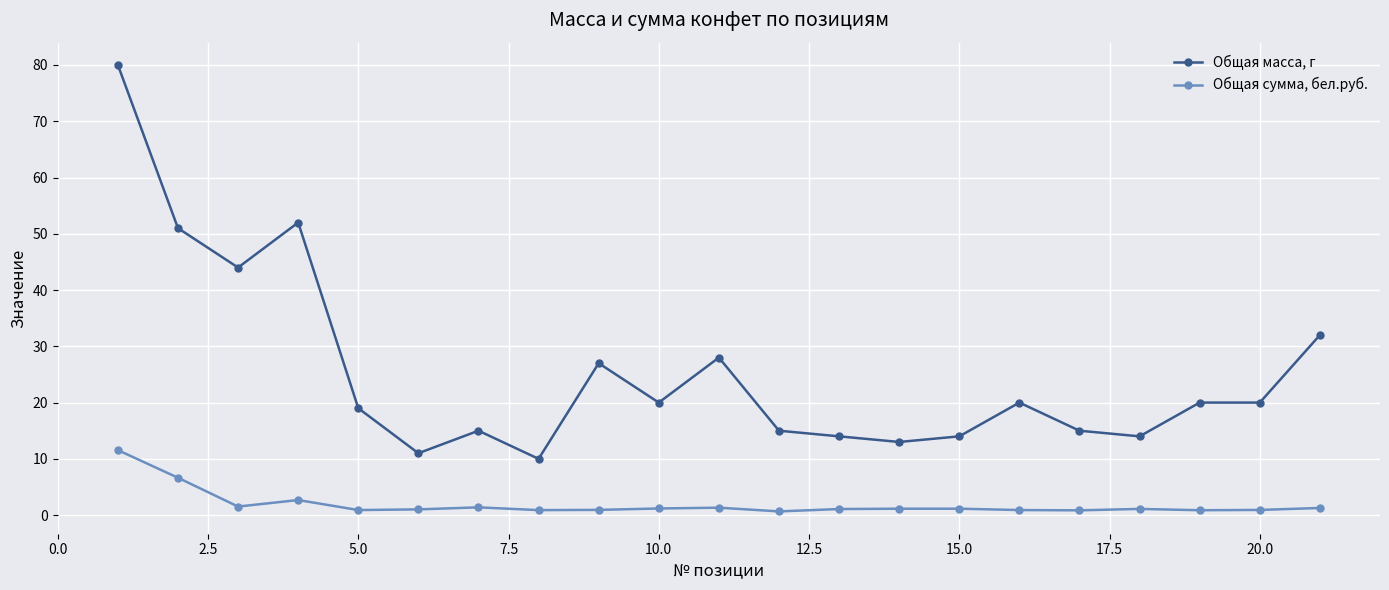

List the series in order of their overall mean, lowest first.

Общая сумма, бел.руб., Общая масса, г